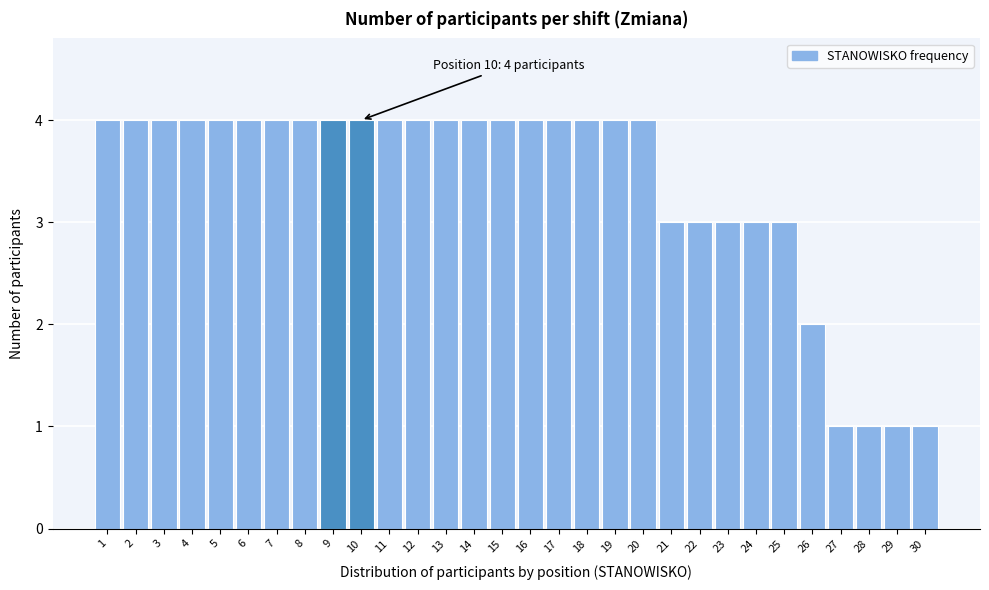

Reading left to right, list all the values displayed in this chart.

1=4	2=4	3=4	4=4	5=4	6=4	7=4	8=4	9=4	10=4	11=4	12=4	13=4	14=4	15=4	16=4	17=4	18=4	19=4	20=4	21=3	22=3	23=3	24=3	25=3	26=2	27=1	28=1	29=1	30=1